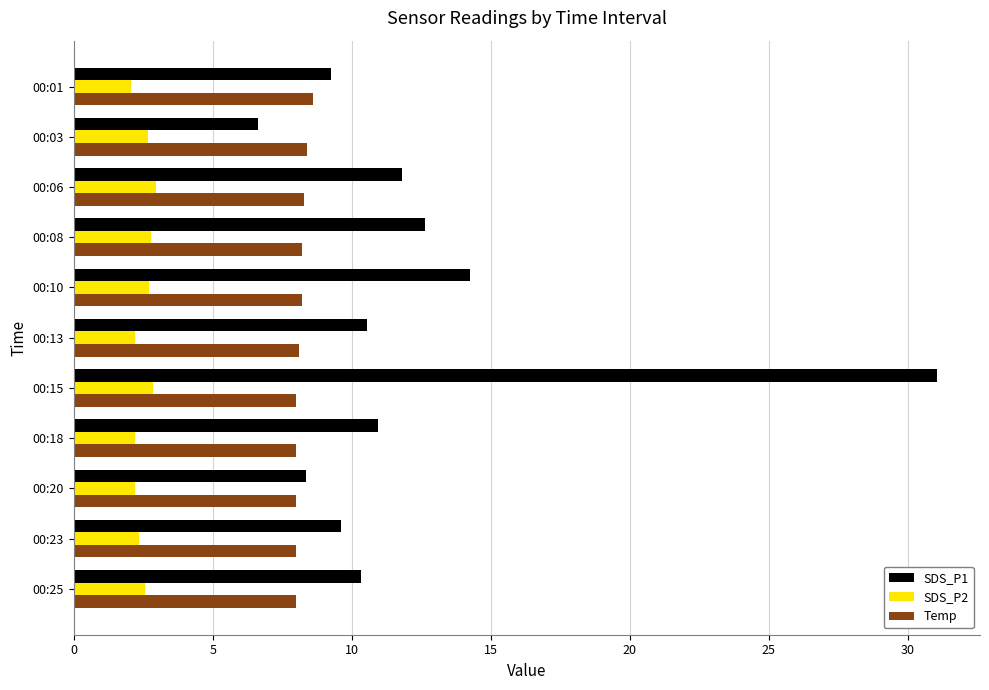

What is the maximum value shown in the chart?

31.1